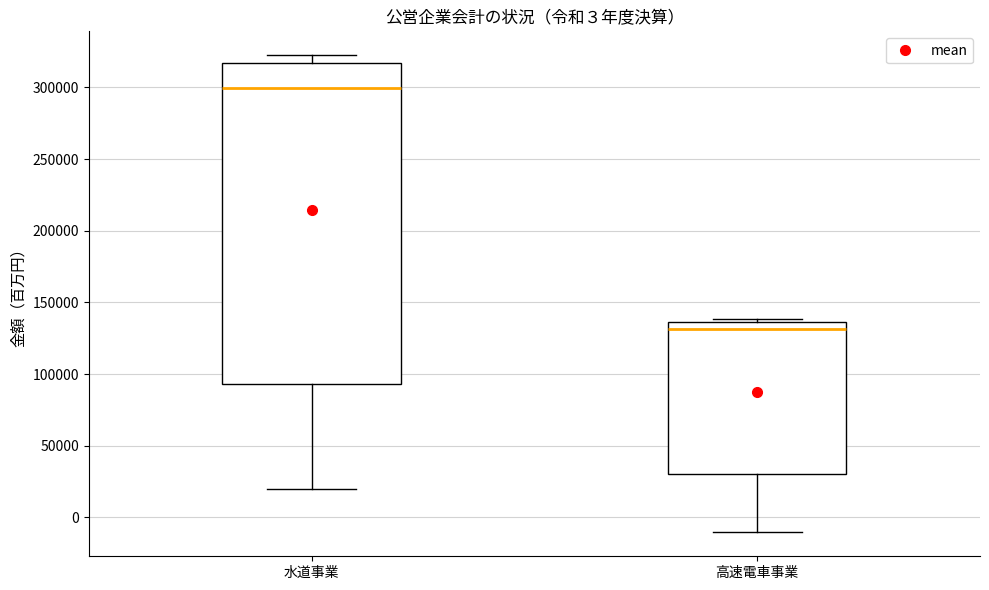

Reading left to right, transcribe this box plot: for each box, give where its median line is, the range the box spans, and where its two whiskers end, as read against the y-axis. The values are not printed on the chart, so give them approximately, as read against the axis.

水道事業: median 300000, box 95000 to 315000, whiskers 20000 to 320000
高速電車事業: median 130000, box 30000 to 135000, whiskers -10000 to 140000